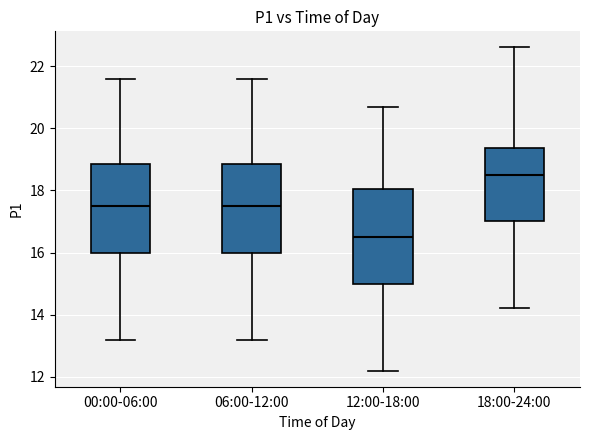

Which box's median line is the lowest?

12:00-18:00